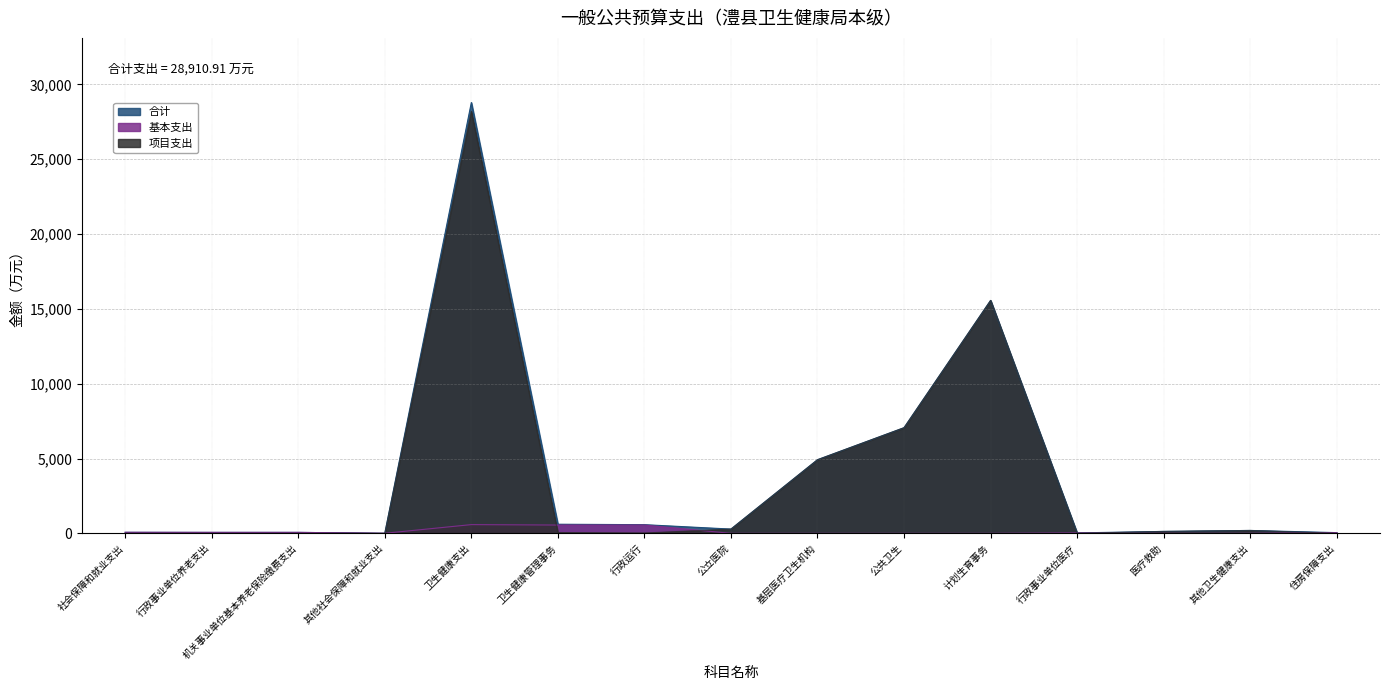

What is the difference between the highest and lowest values at 医疗救助?

129.0